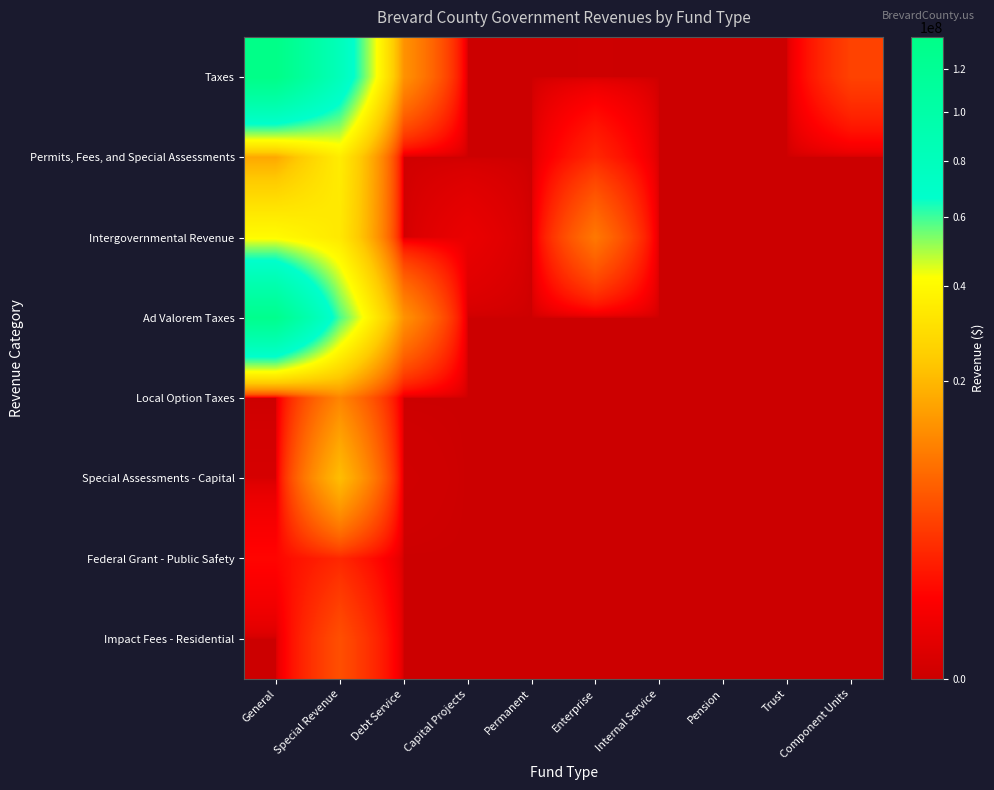

Count the number of data series in this chart.

8